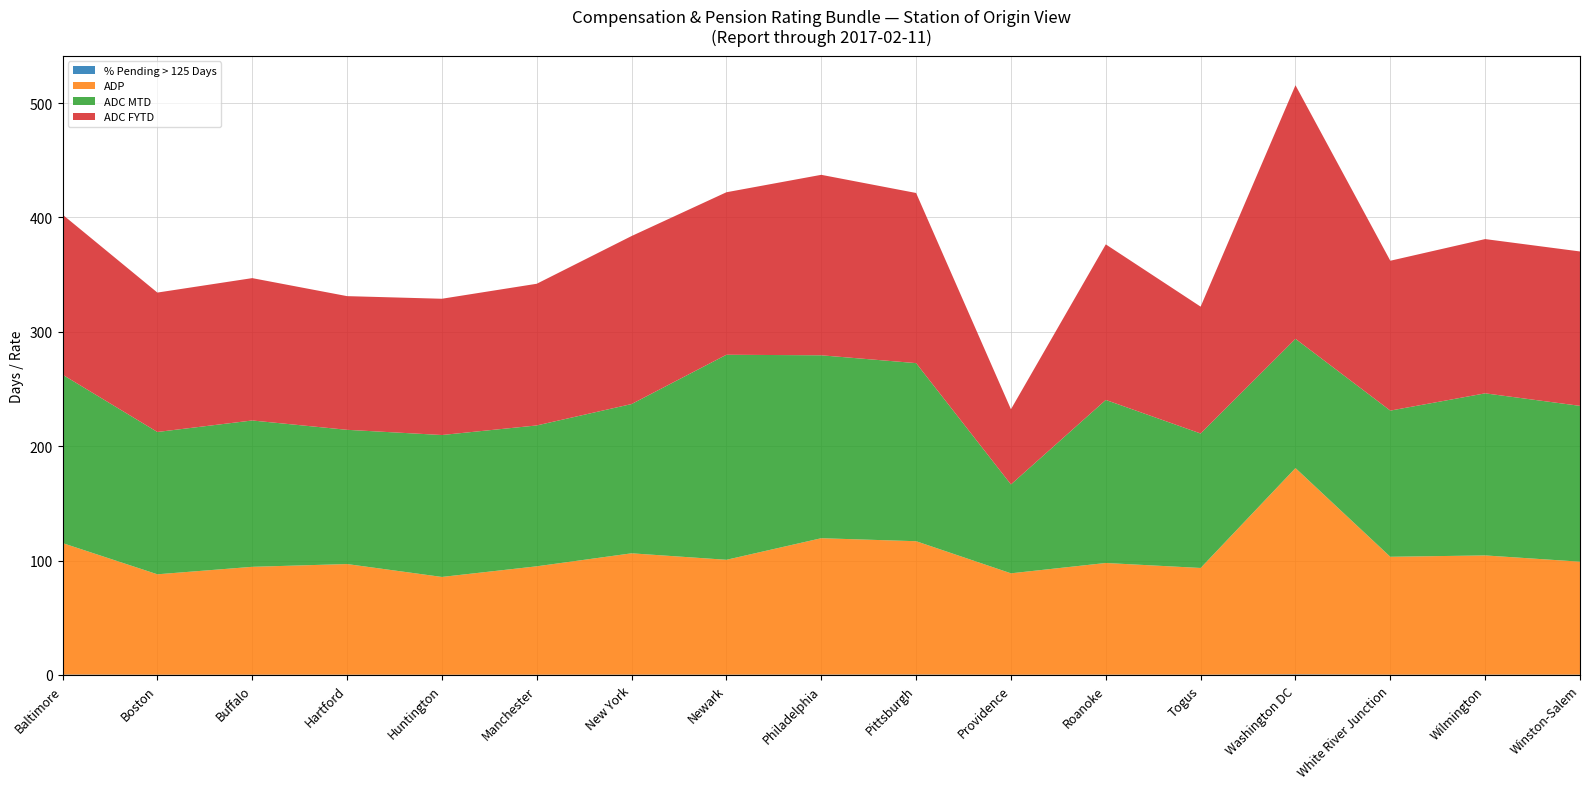

Reading left to right, what are all the values shown in this chart?

% Pending > 125 Days: Baltimore=0.4	Boston=0.2	Buffalo=0.2	Hartford=0.2	Huntington=0.2	Manchester=0.2	New York=0.3	Newark=0.3	Philadelphia=0.3	Pittsburgh=0.4	Providence=0.2	Roanoke=0.3	Togus=0.2	Washington DC=0.5	White River Junction=0.3	Wilmington=0.3	Winston-Salem=0.3
ADP: Baltimore=115.0	Boston=87.8	Buffalo=94.3	Hartford=96.7	Huntington=85.5	Manchester=94.8	New York=106.1	Newark=100.4	Philadelphia=119.2	Pittsburgh=116.6	Providence=88.7	Roanoke=97.6	Togus=93.3	Washington DC=180.4	White River Junction=103.1	Wilmington=104.2	Winston-Salem=98.8
ADC MTD: Baltimore=147.2	Boston=124.4	Buffalo=127.9	Hartford=117.3	Huntington=124.1	Manchester=123.2	New York=130.5	Newark=179.3	Philadelphia=159.9	Pittsburgh=155.7	Providence=77.7	Roanoke=142.6	Togus=117.6	Washington DC=113.0	White River Junction=127.8	Wilmington=141.7	Winston-Salem=136.2
ADC FYTD: Baltimore=139.9	Boston=121.9	Buffalo=124.5	Hartford=116.9	Huntington=119.1	Manchester=123.9	New York=146.9	Newark=142.1	Philadelphia=157.8	Pittsburgh=148.8	Providence=65.7	Roanoke=136.0	Togus=110.9	Washington DC=221.7	White River Junction=131.0	Wilmington=134.9	Winston-Salem=135.0